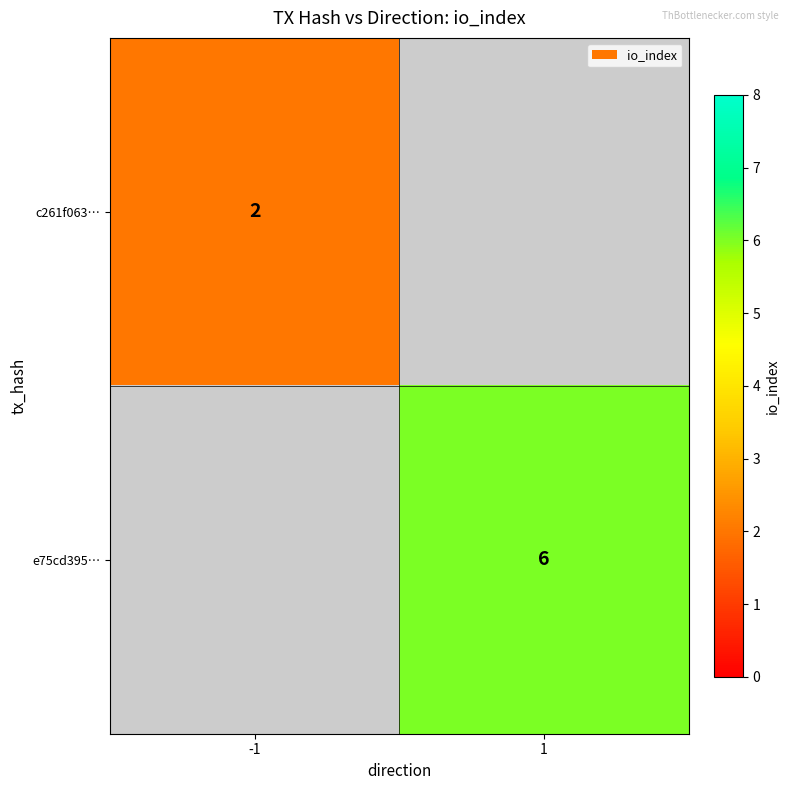

Is the value of c261f063… at -1 greater than the value of e75cd395… at 1?

No